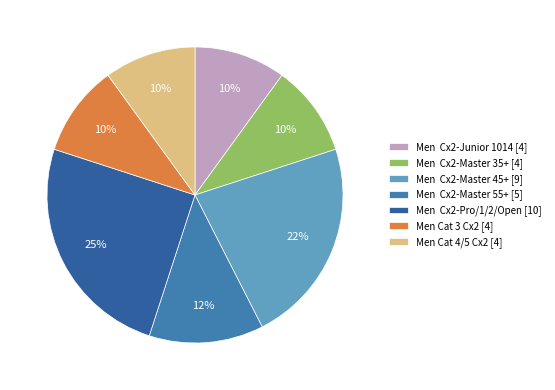

The Men Cat 3 Cx2 slice represents 21% of the pie. True or false?

False